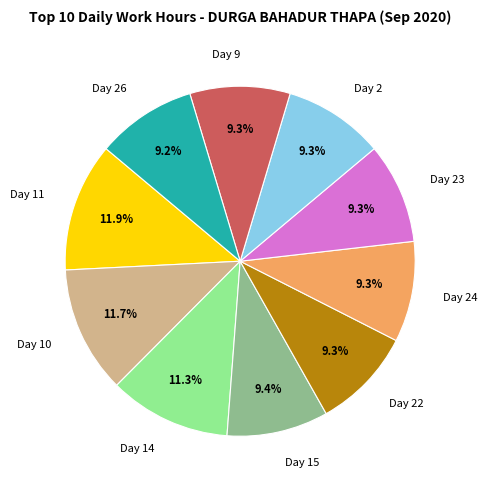

Between Day 11 and Day 24, which is larger?

Day 11